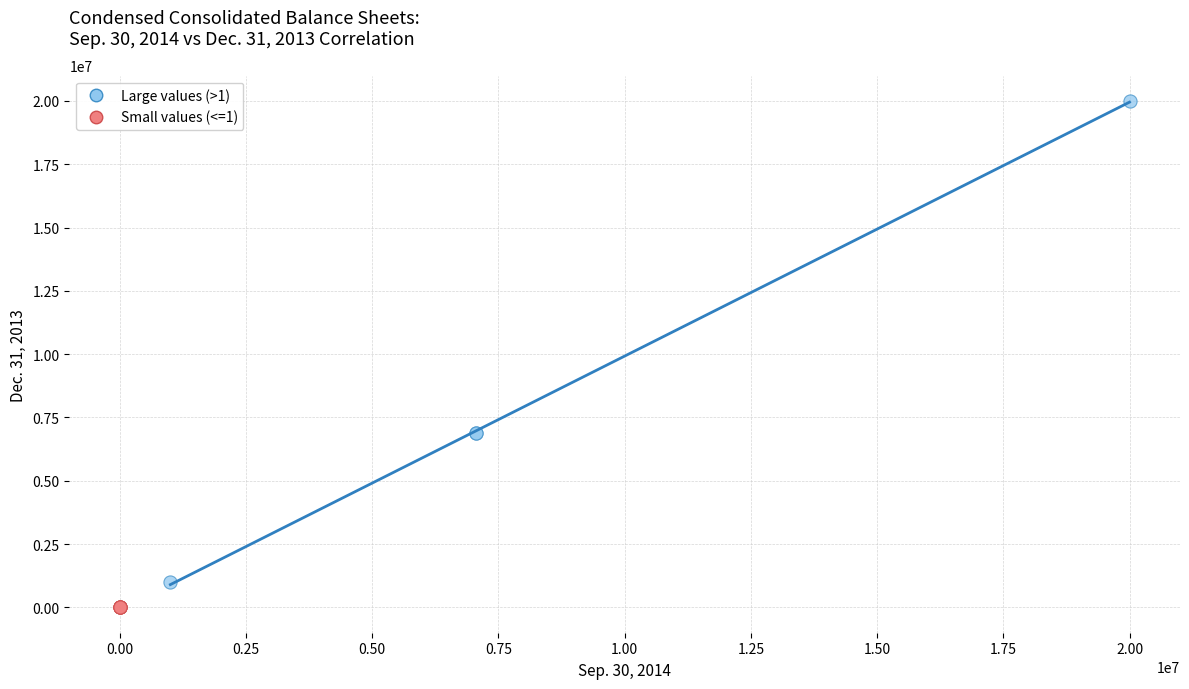

Which series contains the highest Y value?

Large values (>1)